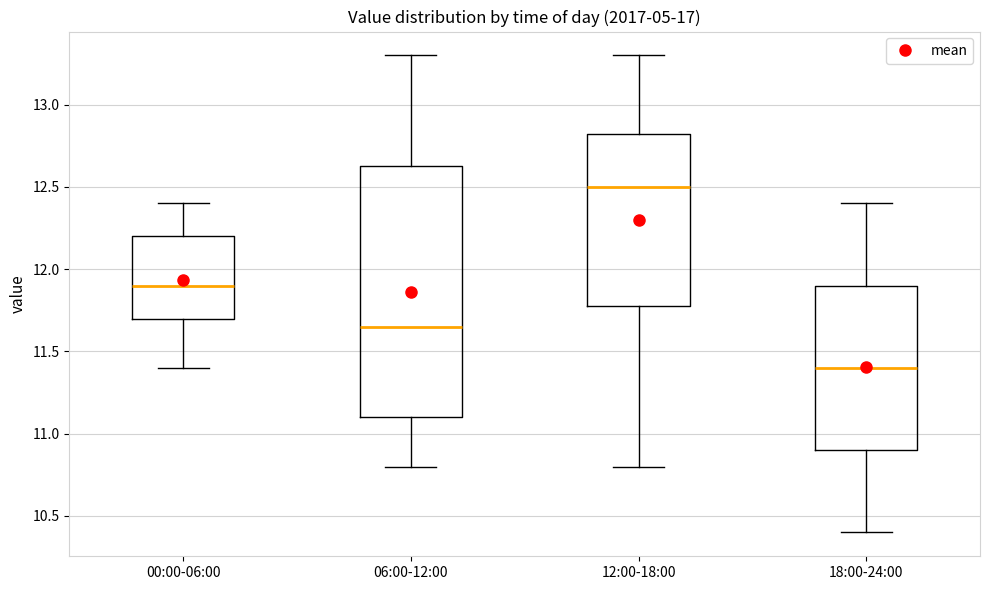

Reading left to right, read every box against the y-axis: the position of its median line, the range the box covers, and the ends of its whiskers. The values are not printed on the chart, so give them approximately, as read against the axis.

00:00-06:00: median 11.90, box 11.70 to 12.20, whiskers 11.40 to 12.40
06:00-12:00: median 11.65, box 11.10 to 12.65, whiskers 10.80 to 13.30
12:00-18:00: median 12.50, box 11.80 to 12.85, whiskers 10.80 to 13.30
18:00-24:00: median 11.40, box 10.90 to 11.90, whiskers 10.40 to 12.40